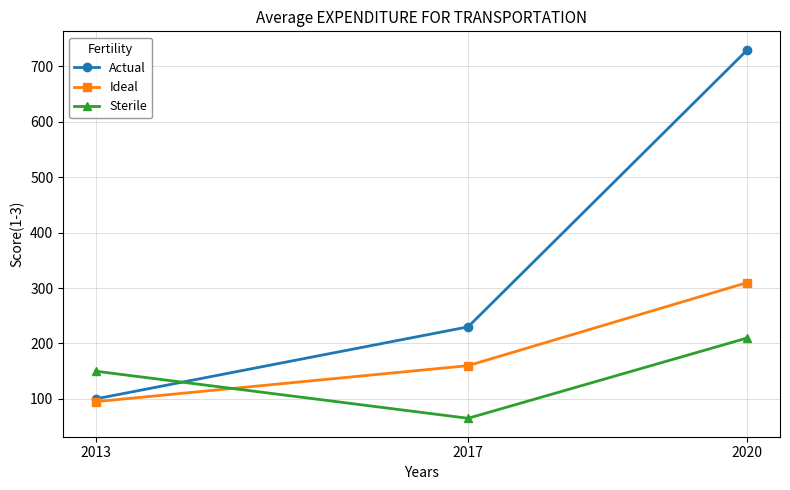

True or false: Sterile has a value of 20 at 2017.

False